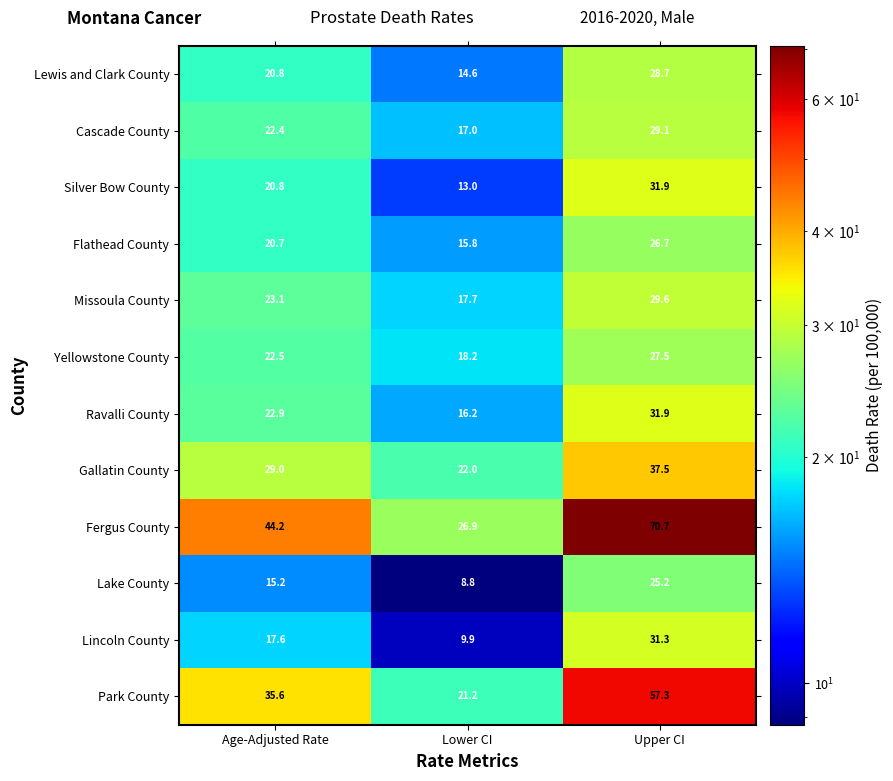

What is the sum of the Missoula County values at Upper CI and Lower CI?

47.3